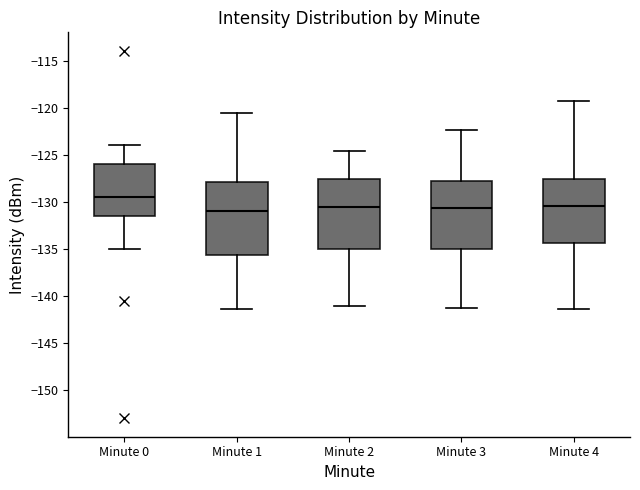

Reading left to right, transcribe this box plot: for each box, give where its median line is, the range the box spans, and where its two whiskers end, as read against the y-axis. The values are not printed on the chart, so give them approximately, as read against the axis.

Minute 0: median -129.5, box -131.5 to -126.0, whiskers -135.0 to -124.0
Minute 1: median -131.0, box -135.5 to -128.0, whiskers -141.5 to -120.5
Minute 2: median -130.5, box -135.0 to -127.5, whiskers -141.0 to -124.5
Minute 3: median -130.5, box -135.0 to -128.0, whiskers -141.5 to -122.5
Minute 4: median -130.5, box -134.5 to -127.5, whiskers -141.5 to -119.5